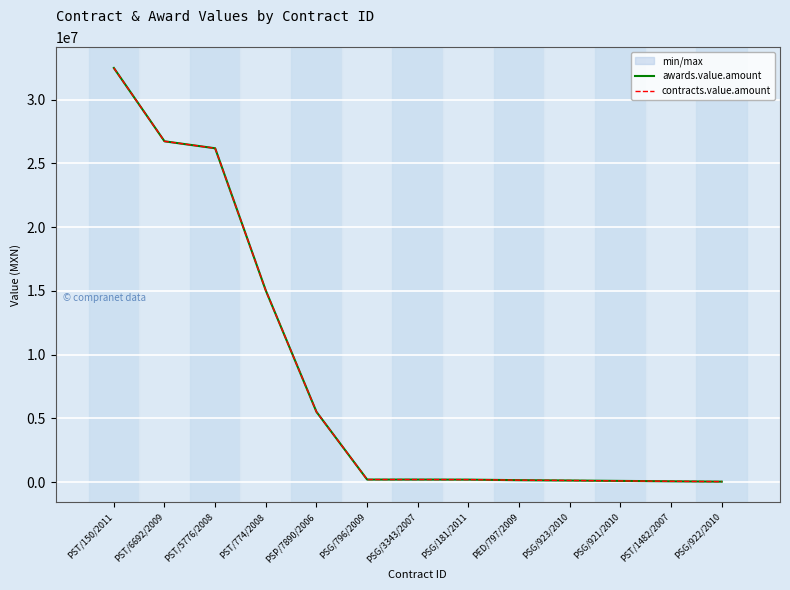

True or false: awards.value.amount has a value of 36372.5 at PSG/921/2010.

False